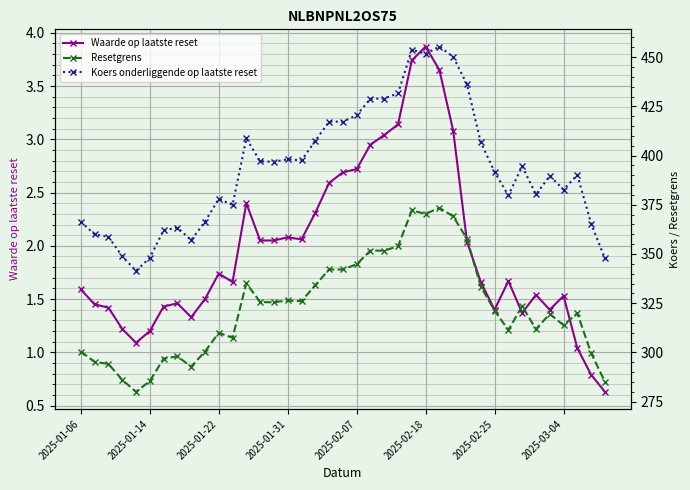

Between 34 and 19, which is larger?

19